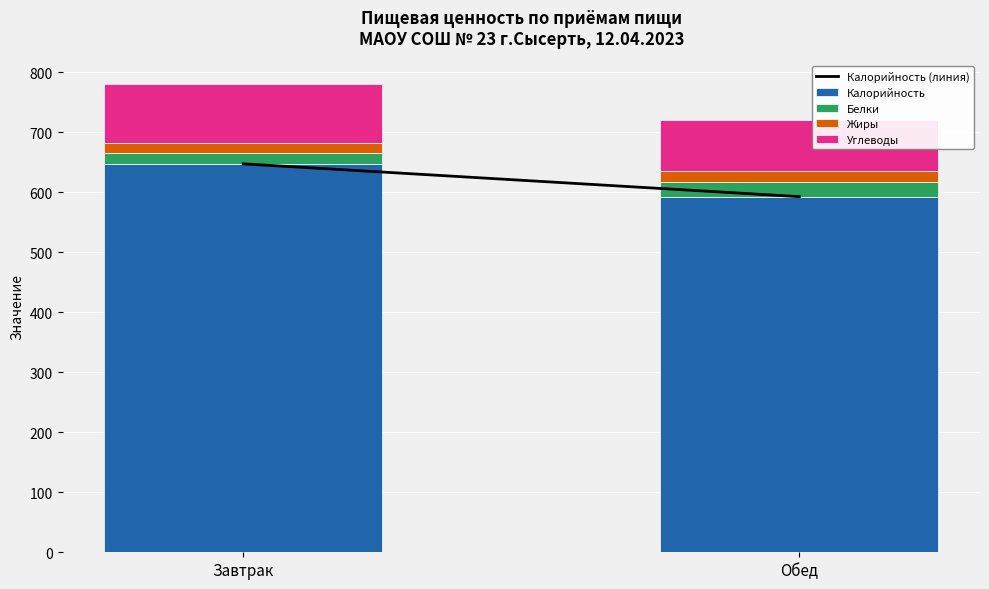

What is the average value of the Калорийность series?

620.0